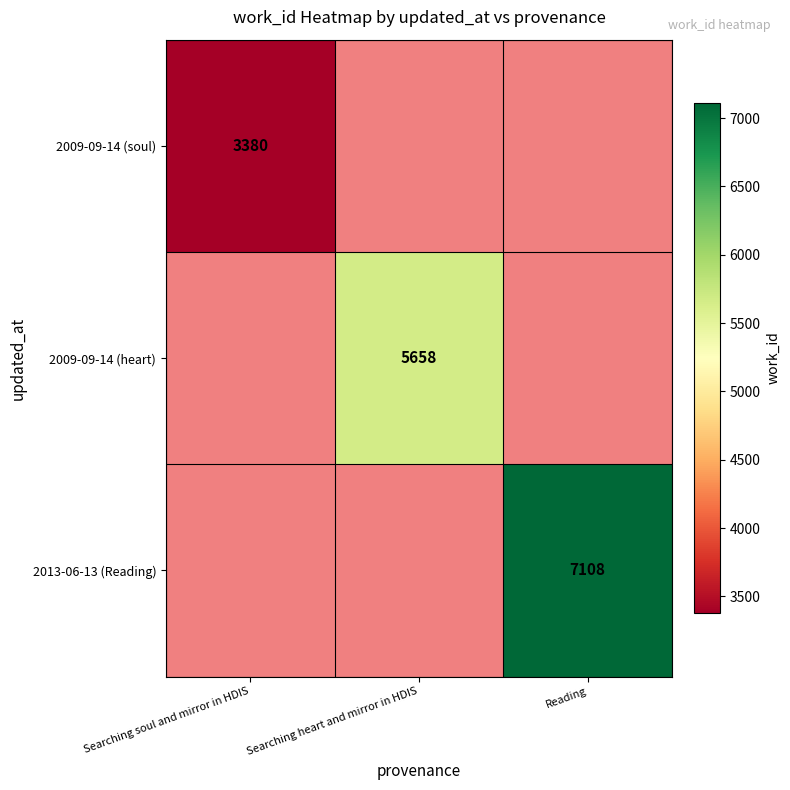

Between Searching soul and mirror in HDIS and Reading, which is larger?

Reading